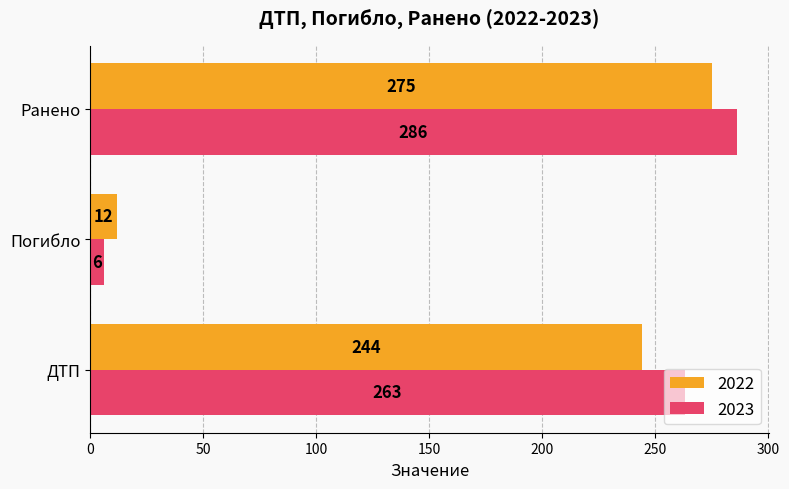

What is the difference between the 2023 values at ДТП and Ранено?

23